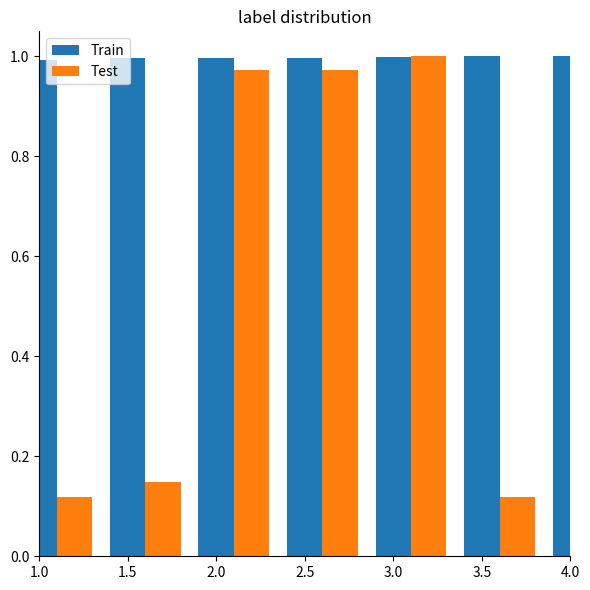

What is the difference between the second highest and minimum values in the Test series?

0.9